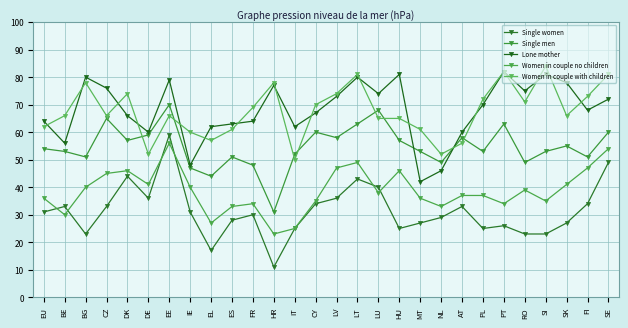

Which series has the widest spread of values?

Single women